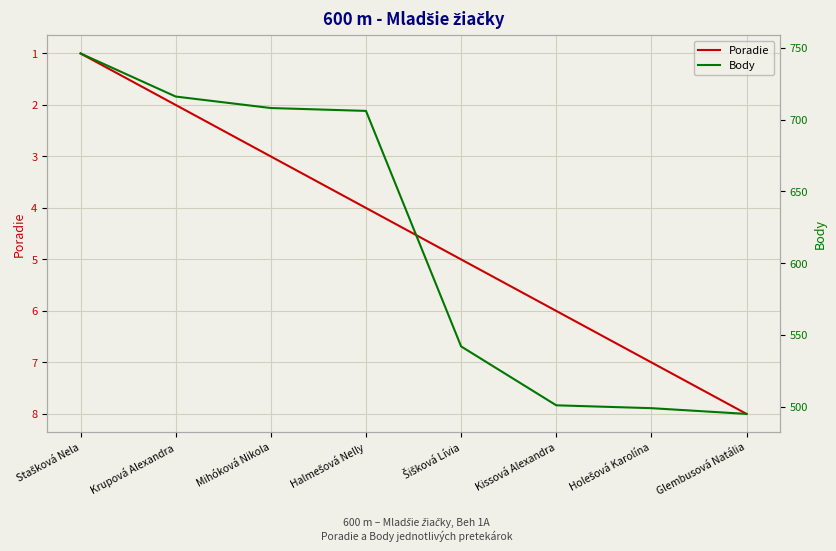

At how many categories does at least one series exceed 156?

8